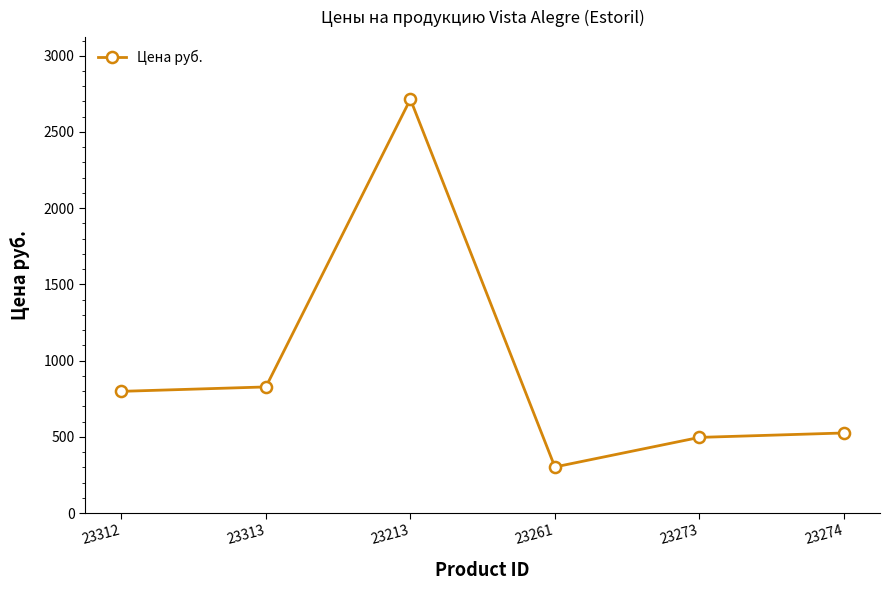

Which category has the lowest value across all series?

23261